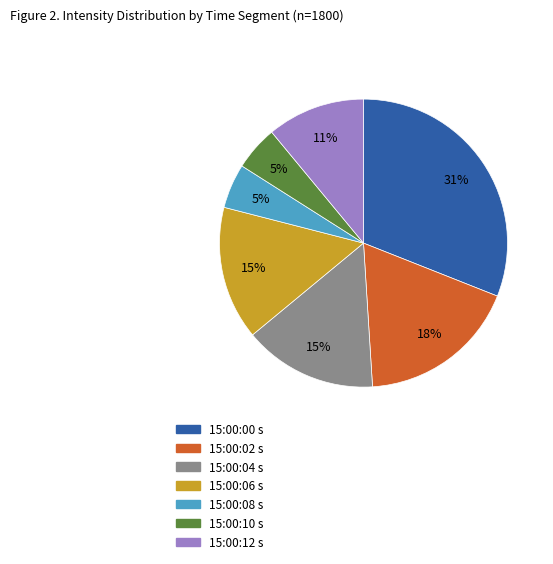

Does any single category account for the majority?

No